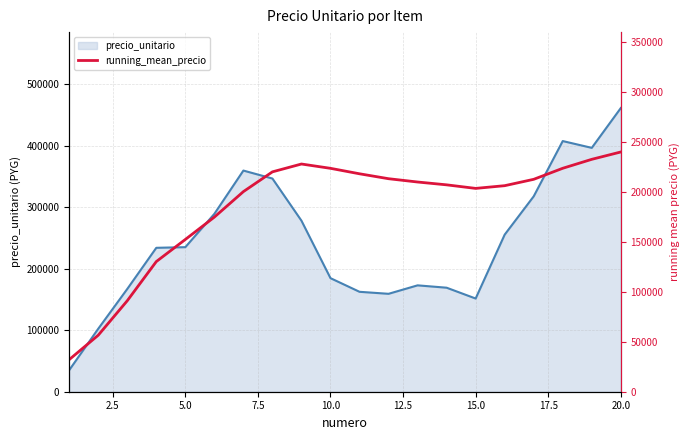

Reading left to right, transcribe all the data shown in this chart.

32126.8	56561.5	91078.7	130301.2	152433.0	174820.9	200339.9	220127.1	227972.5	223654.4	218187.5	213259.7	209956.2	207120.5	203560.8	206277.7	212648.5	223700.0	232663.3	240018.6